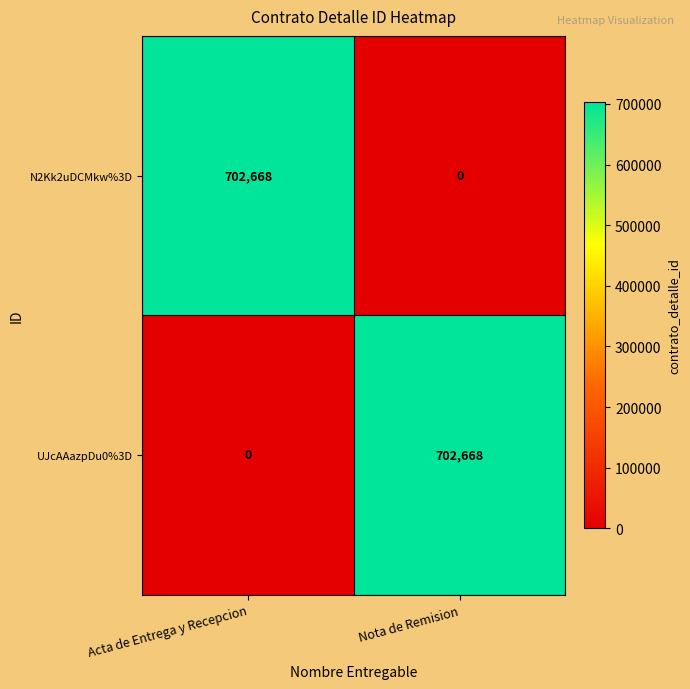

What is the spread (max minus min) of values at Acta de Entrega y Recepcion?

702668